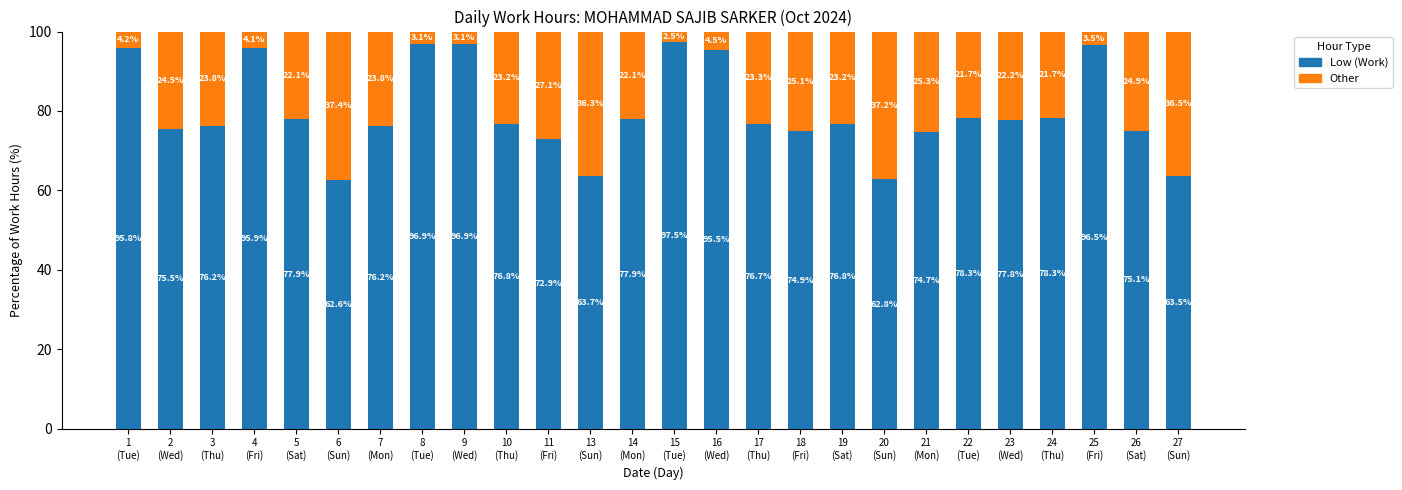

What is the maximum value for Low (Work)?

97.5